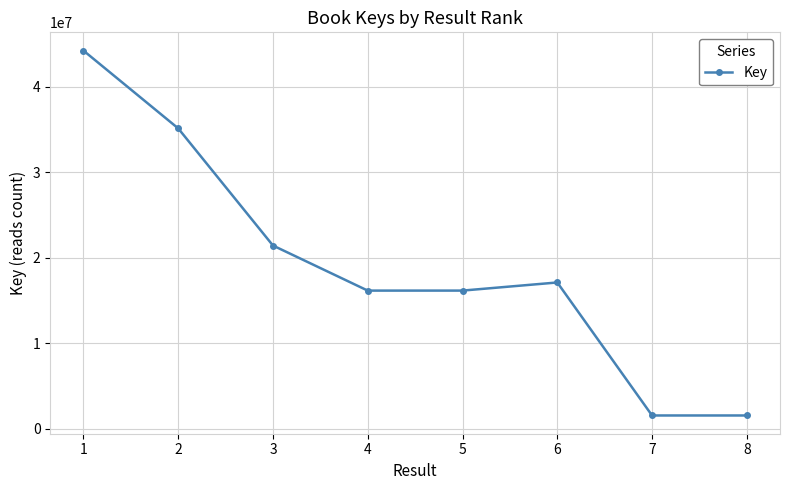

The chart shows a value of 21436234 at 3. True or false?

True